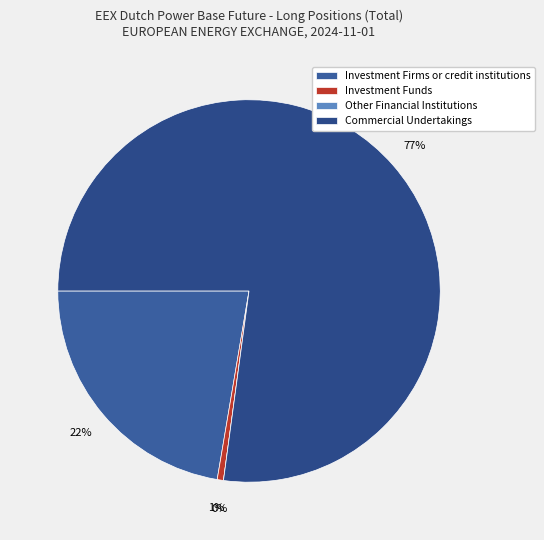

Which category accounts for the majority?

Commercial Undertakings